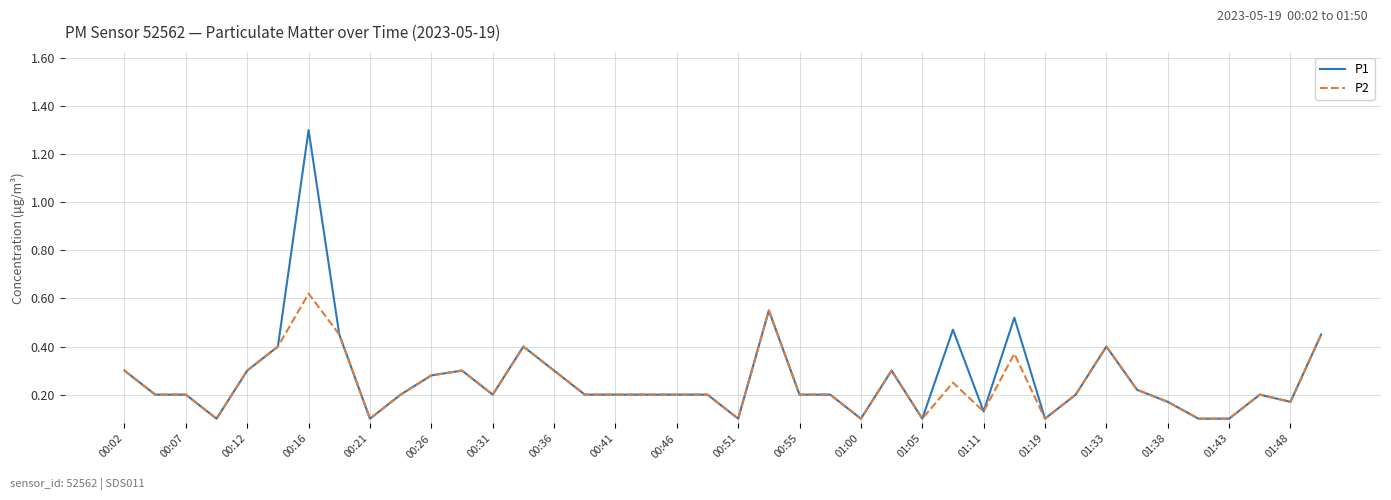

Which series has the widest spread of values?

P1